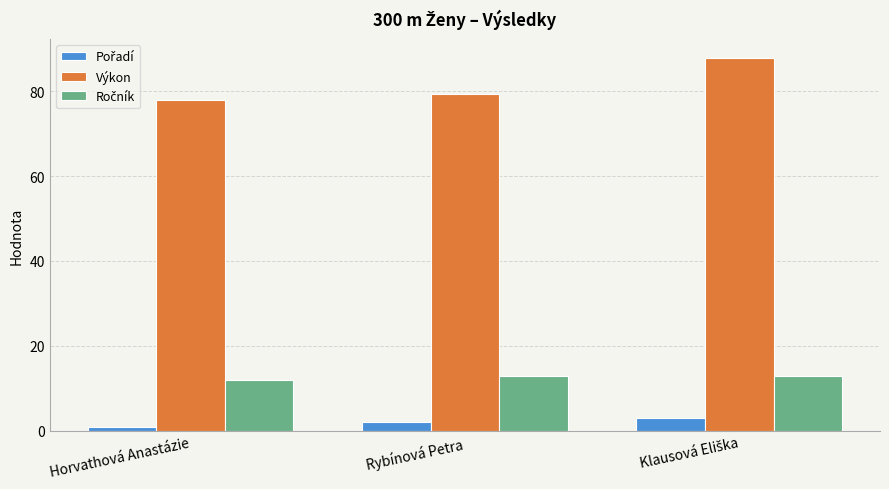

Is it true that Výkon equals 77.9 at Horvathová Anastázie?

True